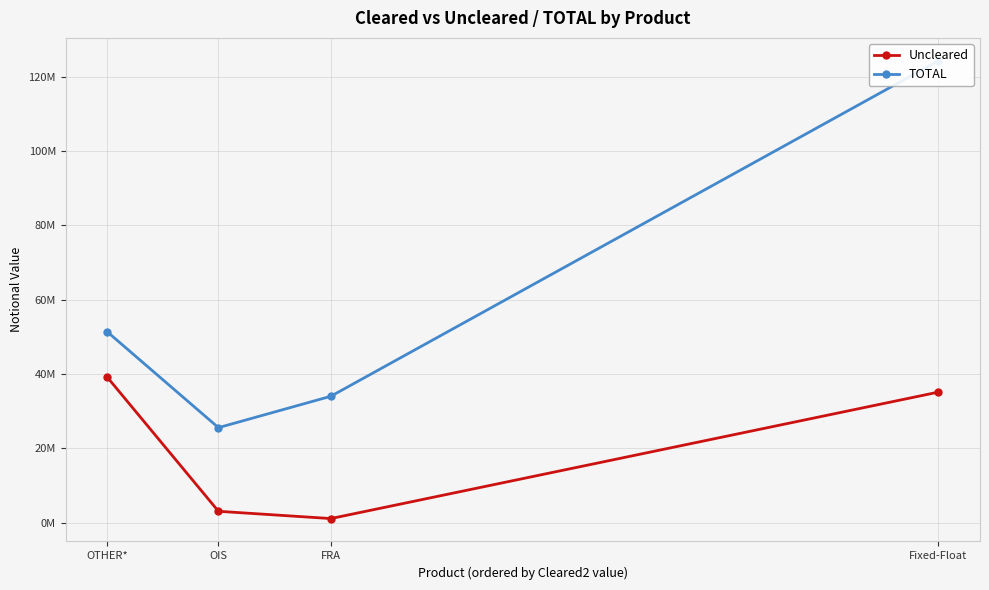

Which series has the largest total across all categories?

TOTAL